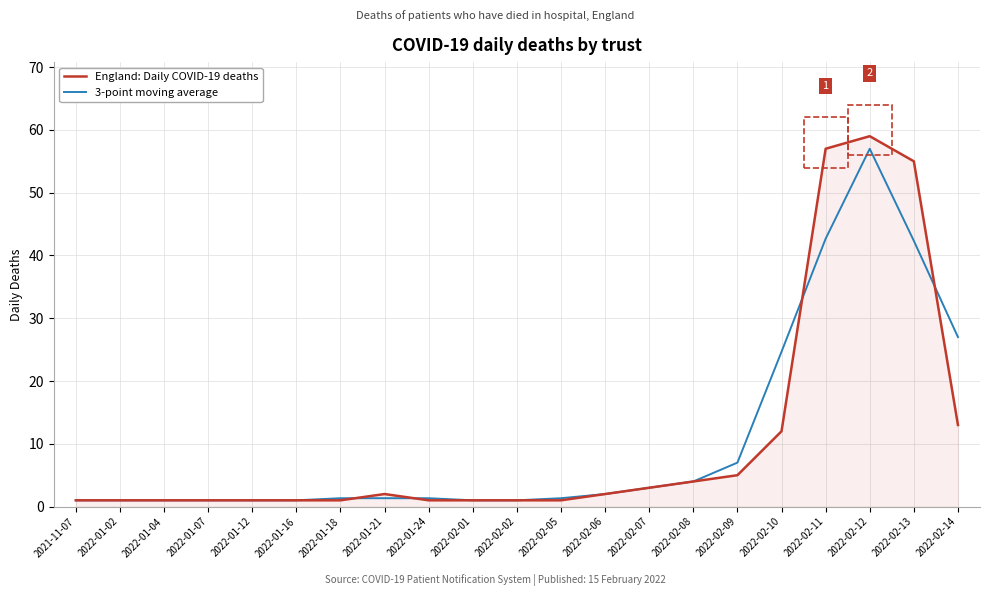

True or false: 3-point moving average has a value of 3.0 at 2022-02-07.

True